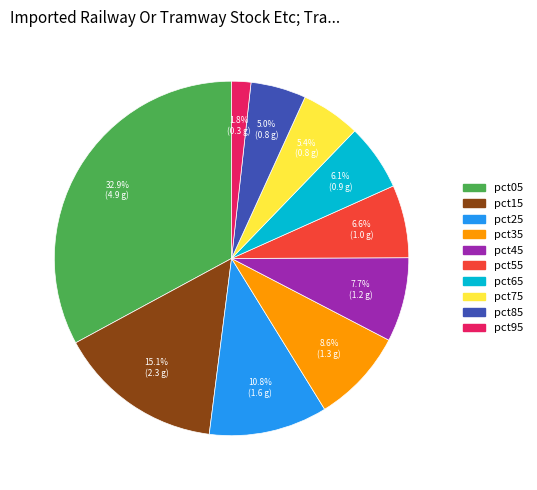

What percentage is the pct15 slice, to the nearest percent?

15%